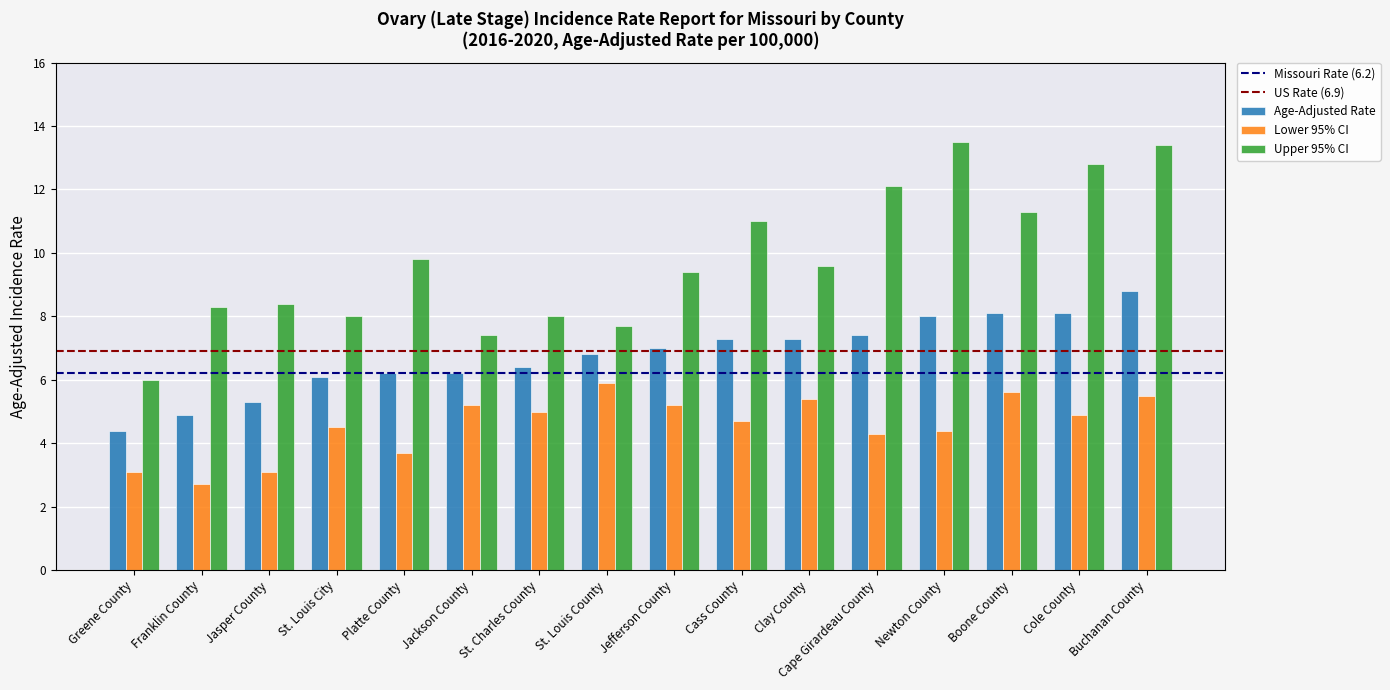

True or false: Age-Adjusted Rate has a value of 8.1 at Boone County.

True